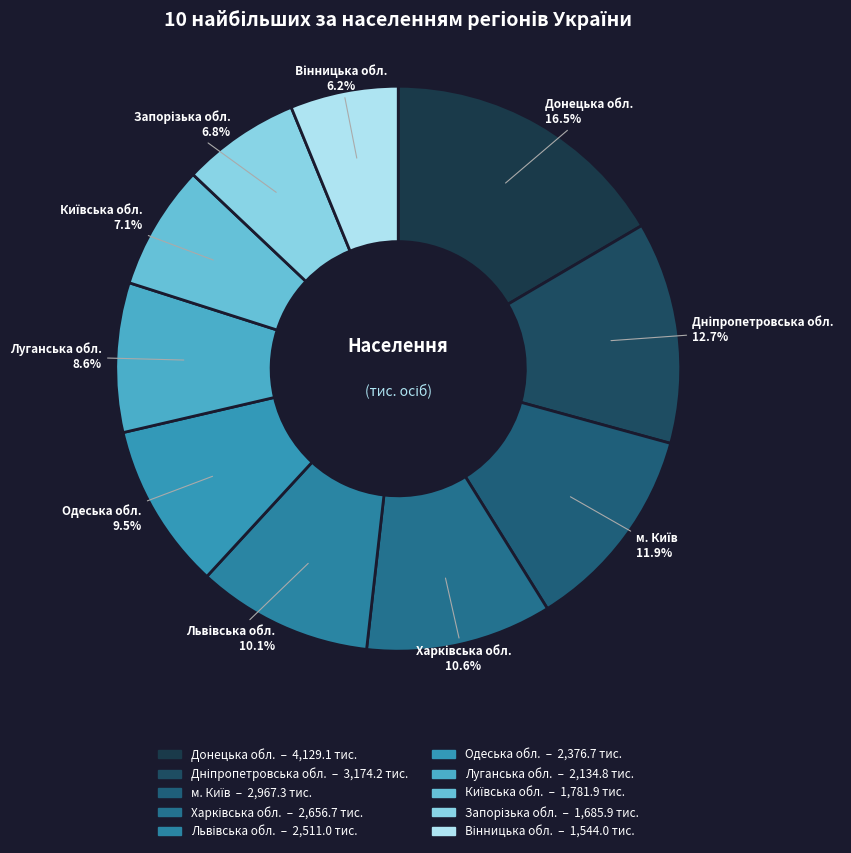

Approximately how many times larger is the value at Донецька обл. compared to Одеська обл.?

1.7